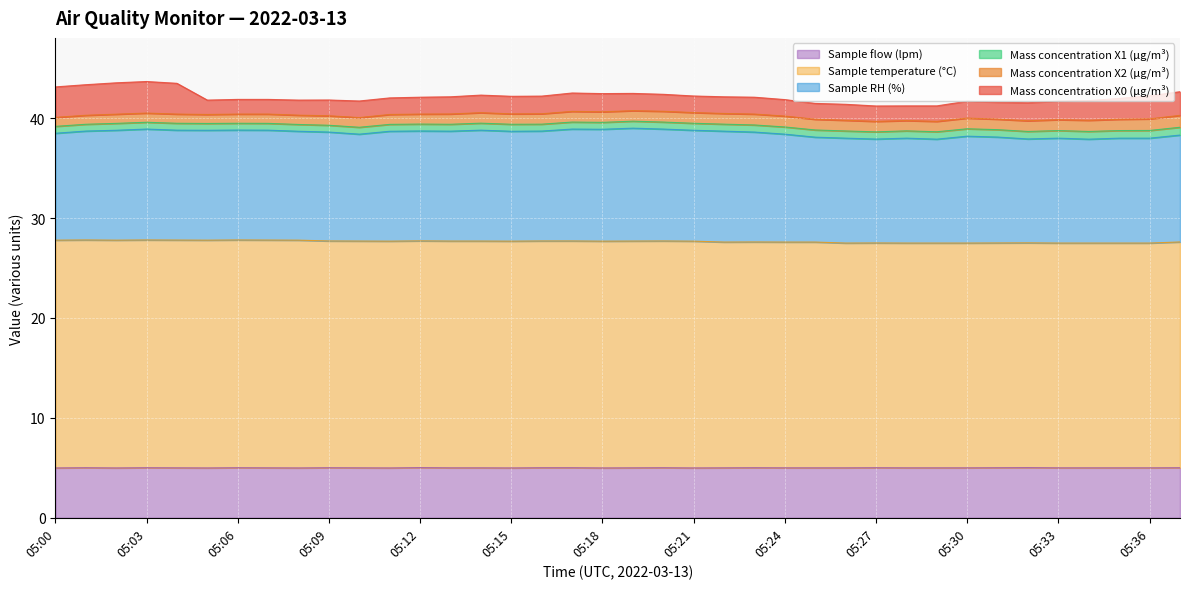

What is the difference between the Sample RH (%) values at 05:16 and 05:08?

0.1